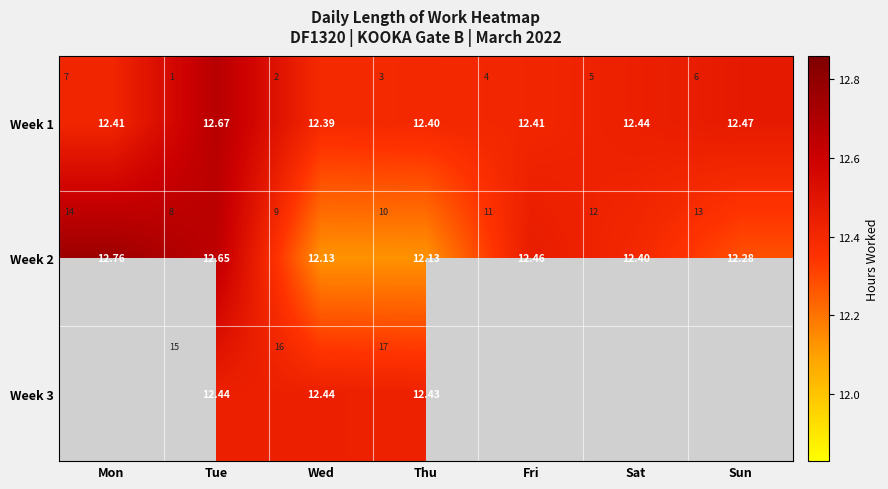

What is the sum of the Week 2 values at Thu and Fri?

24.6